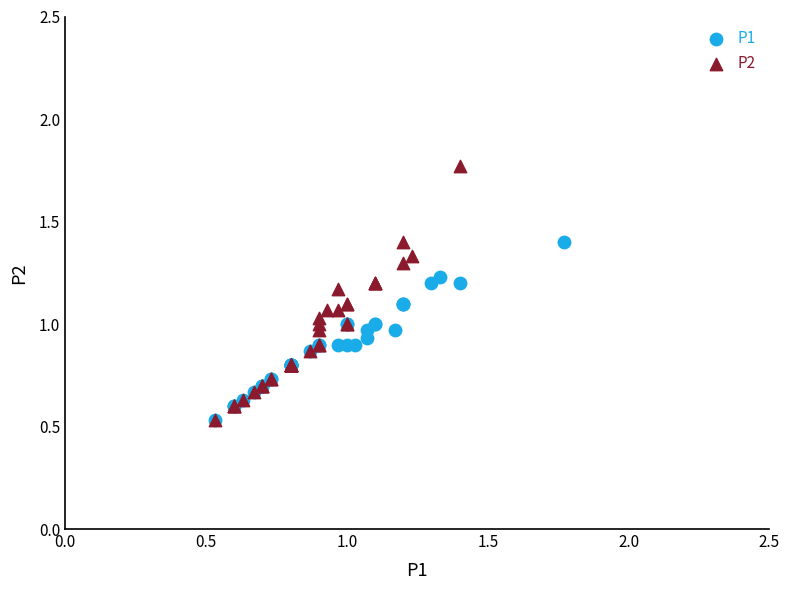

Which series has the largest Y range (max minus min)?

P2